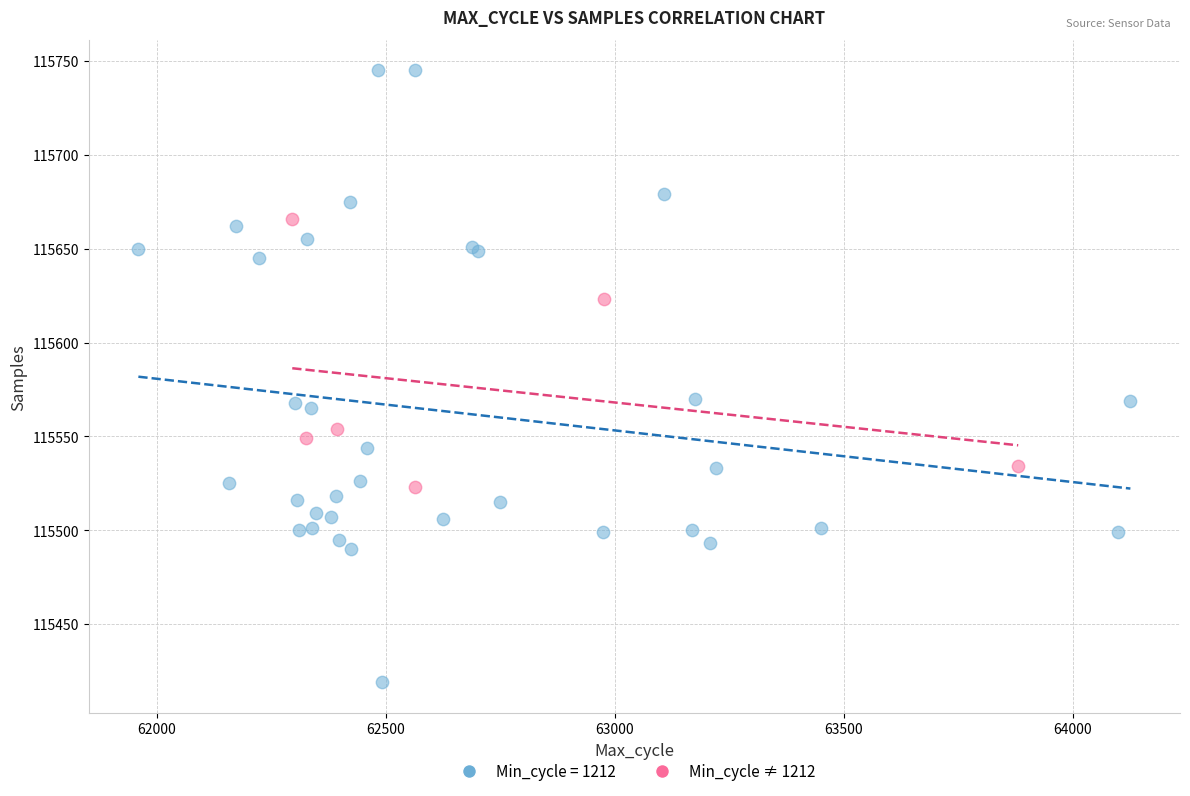

Which series has the widest spread of Y values?

Min_cycle = 1212